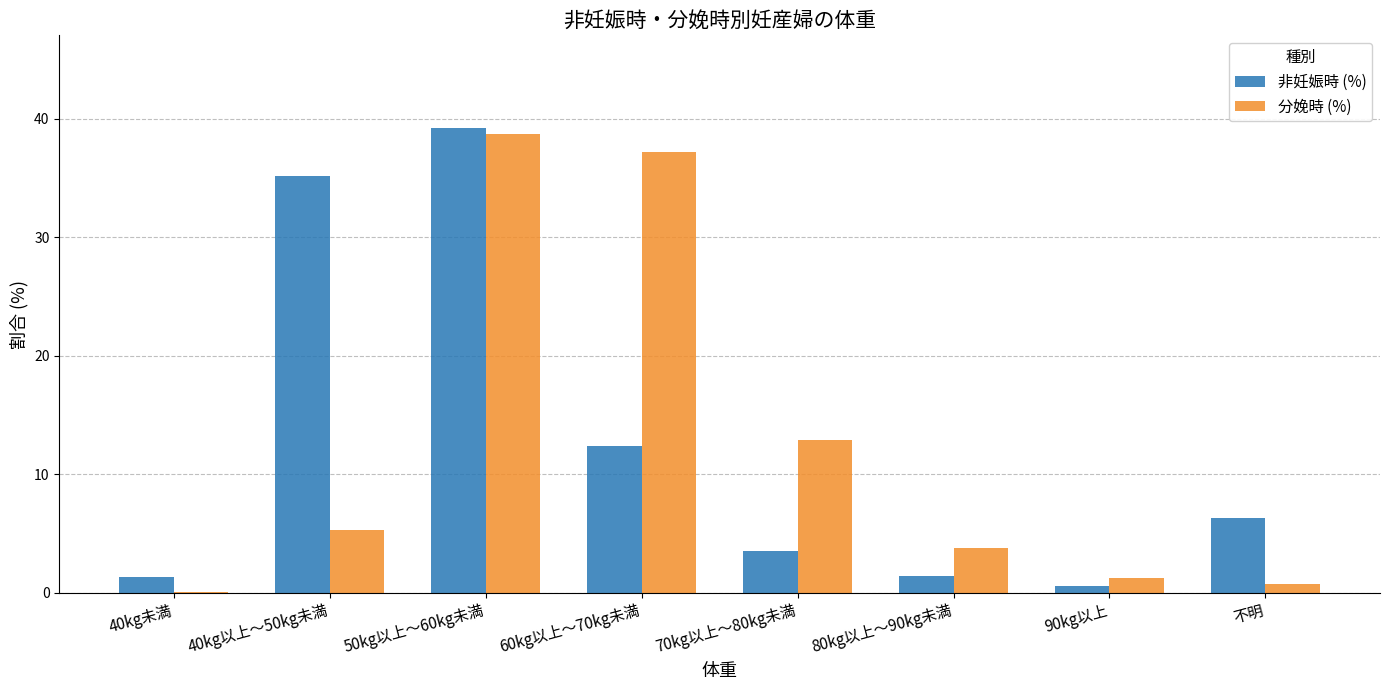

True or false: 非妊娠時 (%) has a value of 5.4 at 60kg以上～70kg未満.

False